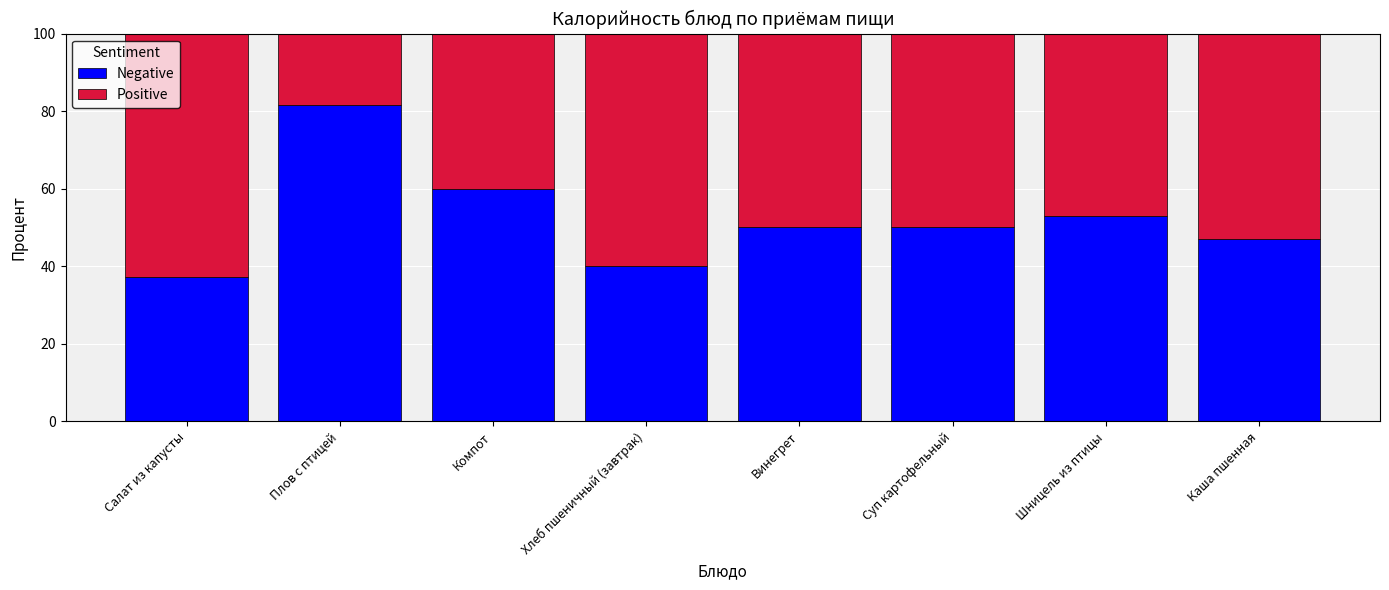

What is the approximate value of Negative at Хлеб пшеничный (завтрак)?

40.1